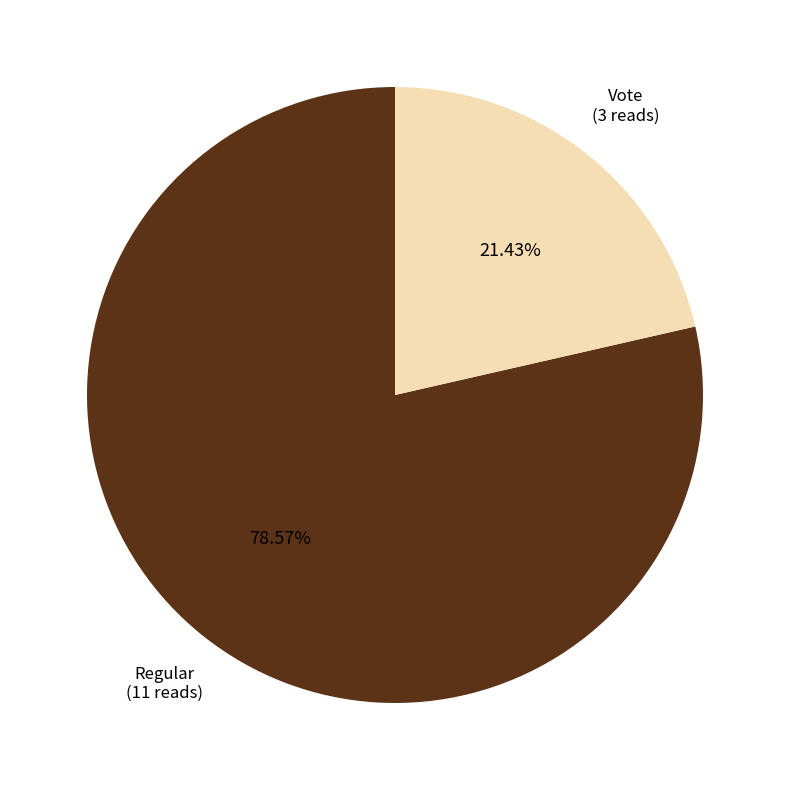

To the nearest percent, what is the difference between the Vote and Regular slice percentages?

57%